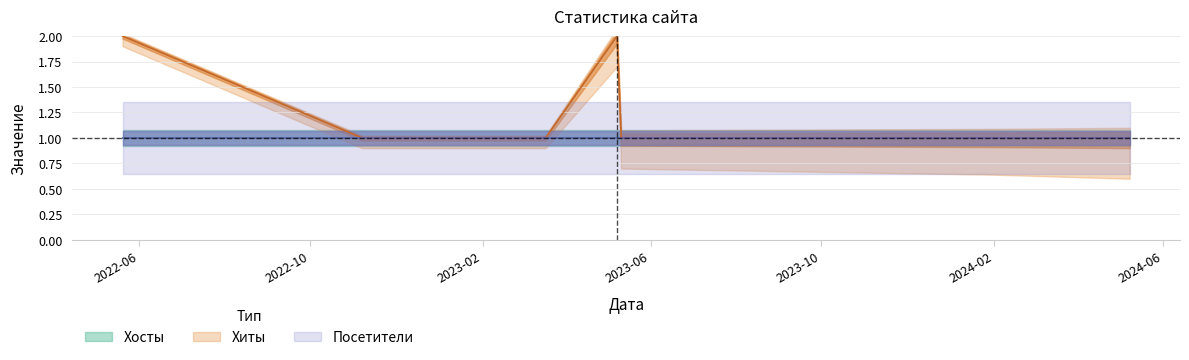

What position from the right is 2024-02-01?

2